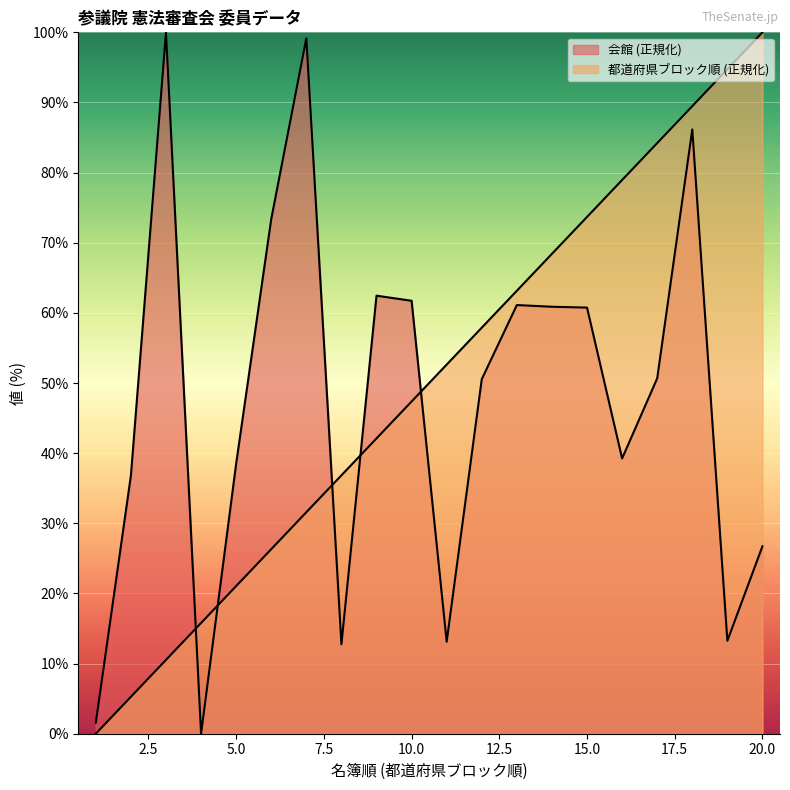

What is the average value of the 会館 series?

47.4